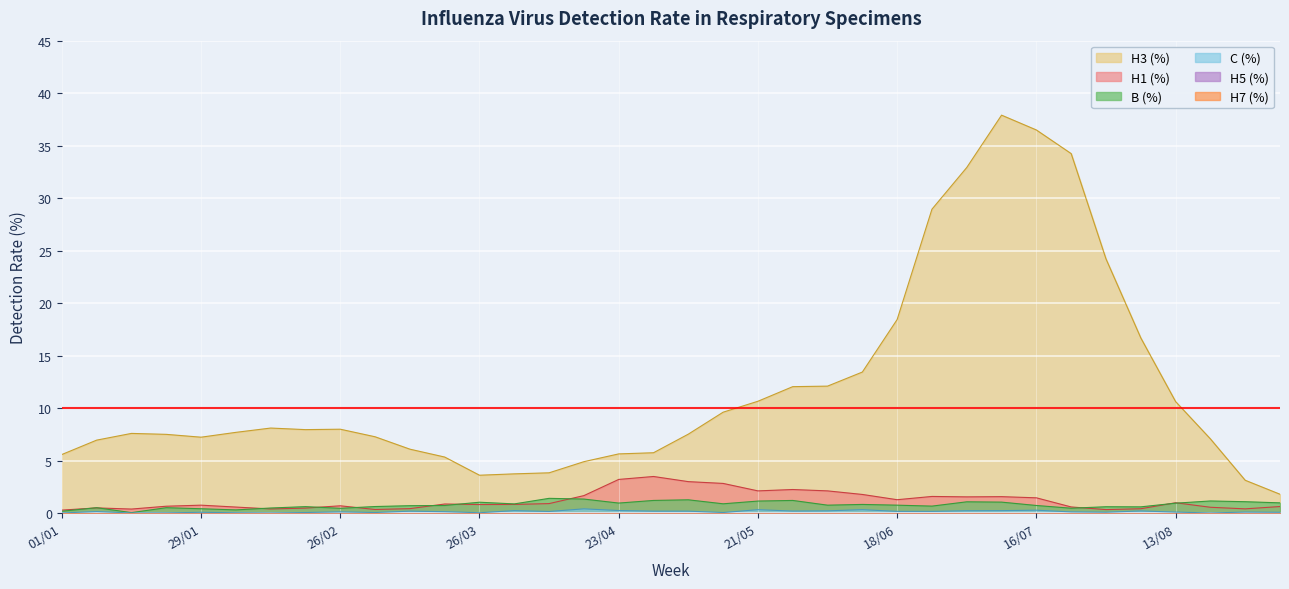

At how many categories does at least one series exceed 30?

4